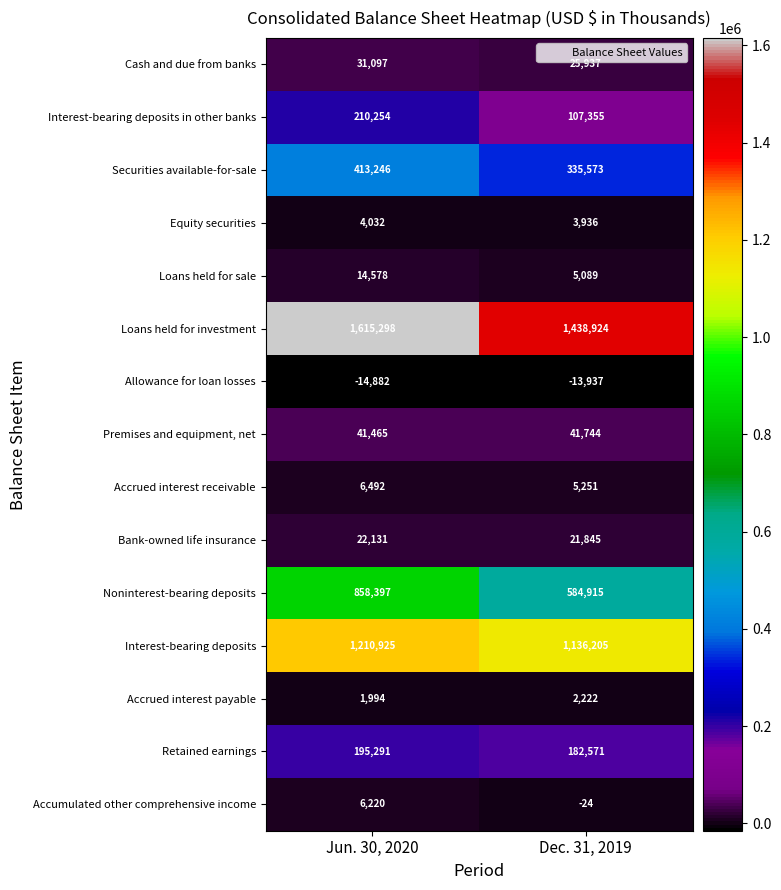

True or false: Loans held for sale has a value of 7467 at Dec. 31, 2019.

False